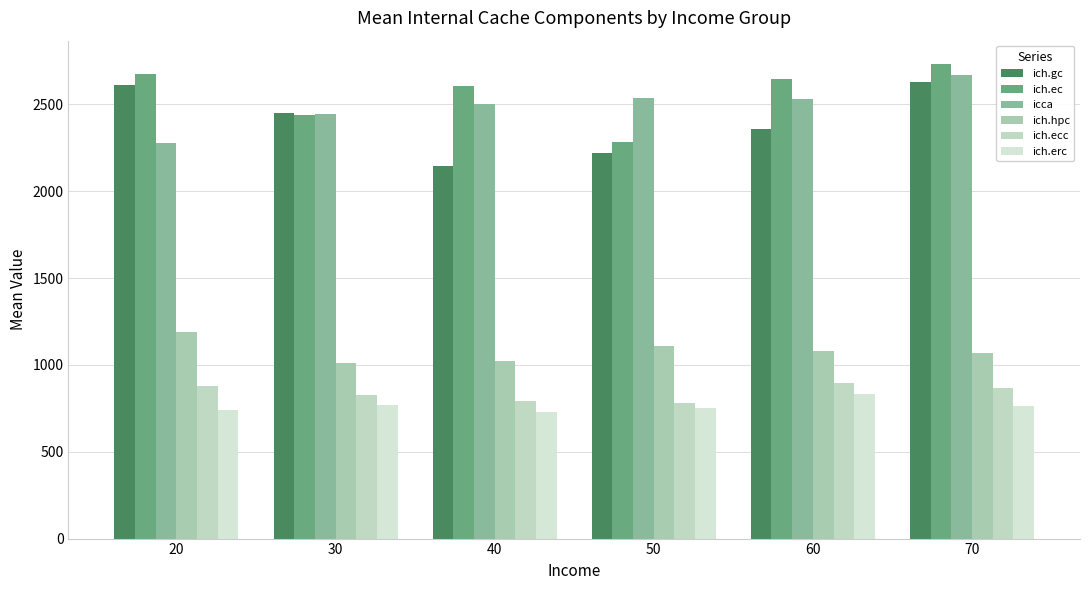

Where does the ich.gc series first go above 2449?

20